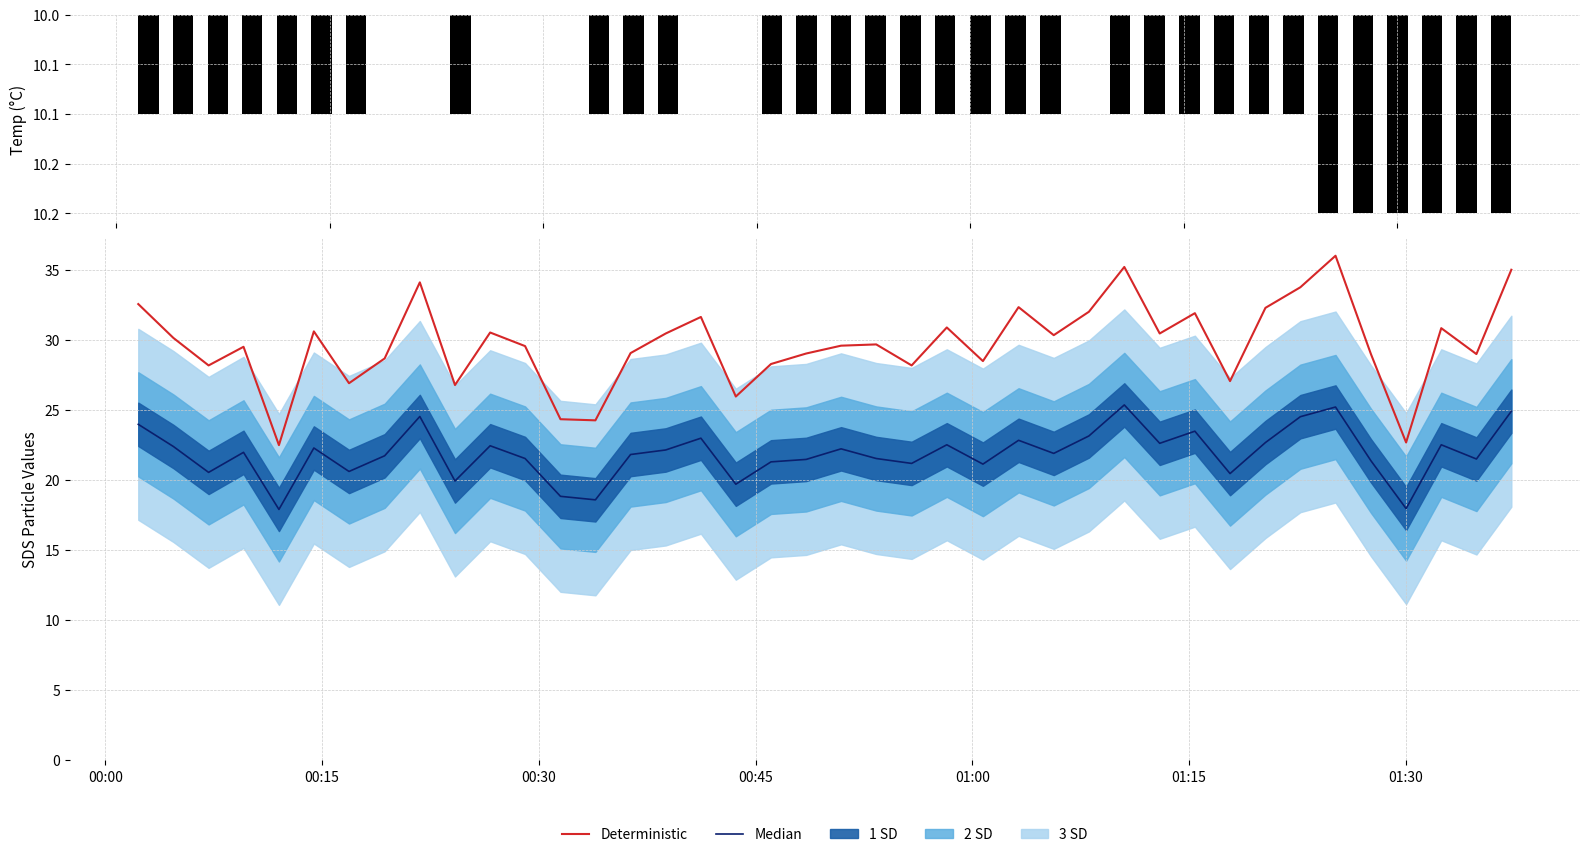

What is the lowest value of the Deterministic series?

22.5